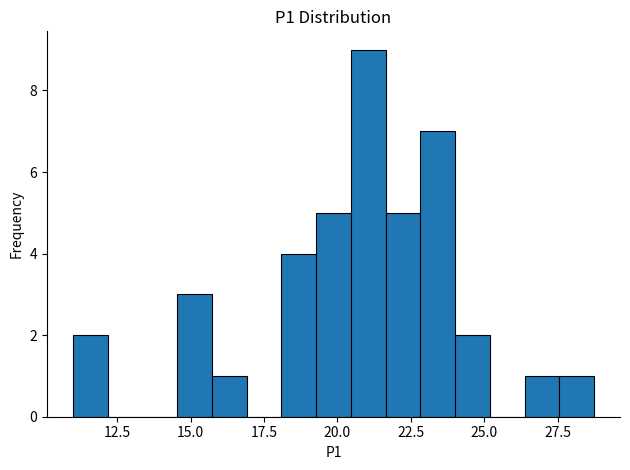

Read against the x-axis, roughly where is the centre of the tallest bar?

21.0